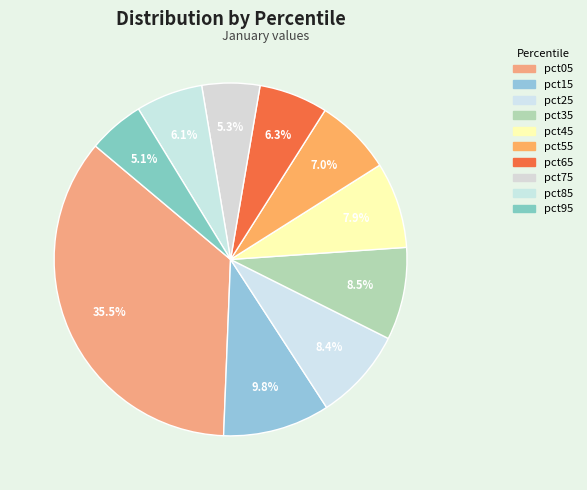

Is there any slice that represents more than half of the pie?

No